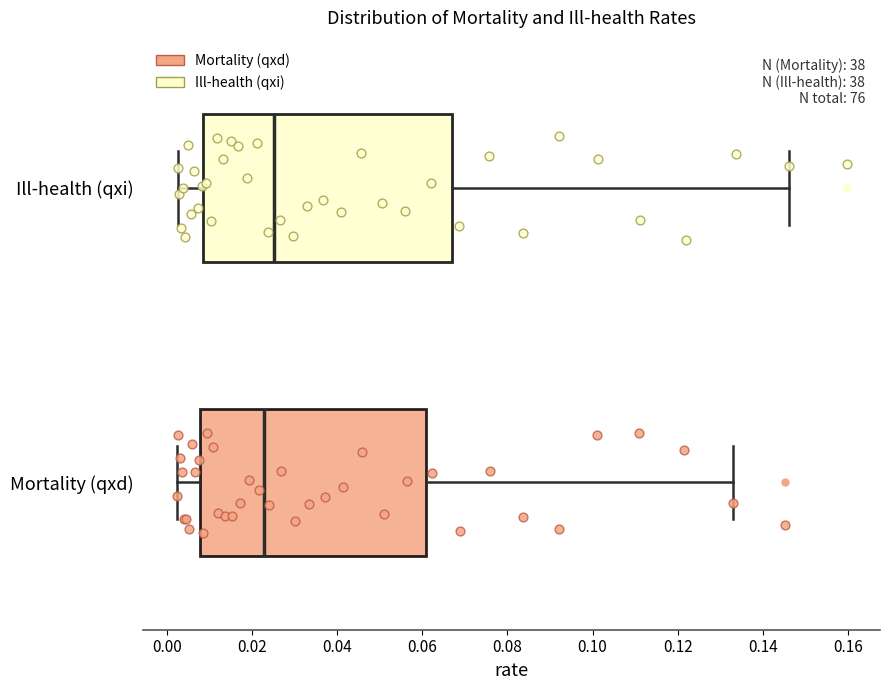

Which box's median line is the furthest to the left?

Mortality (qxd)